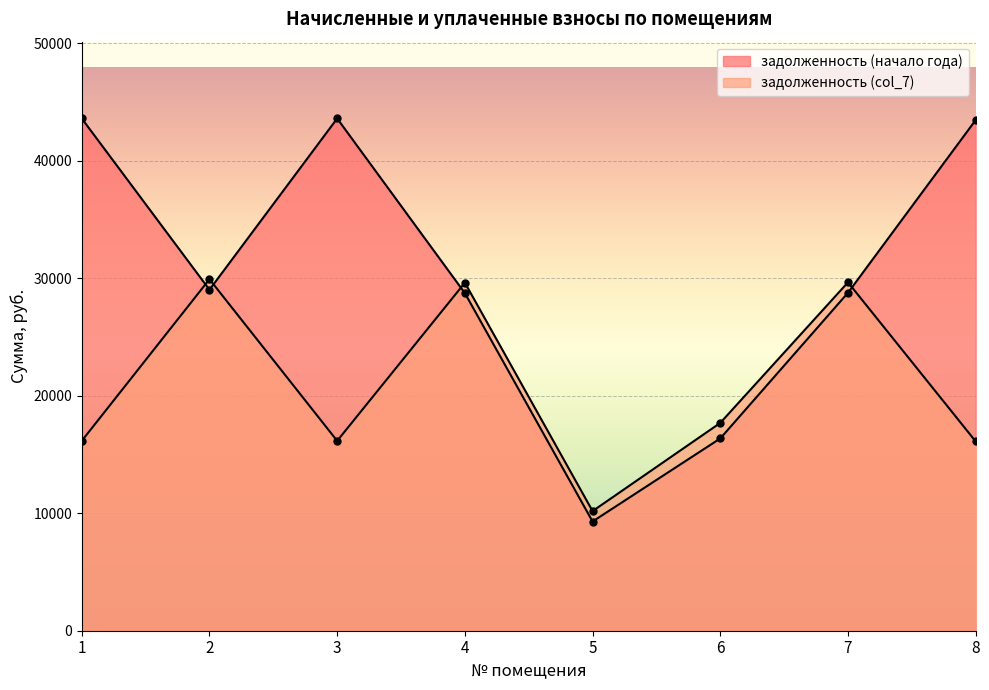

At which label does задолженность (col_7) reach its minimum?

5